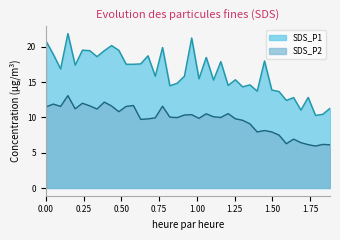

What is the maximum value for SDS_P1?

21.9